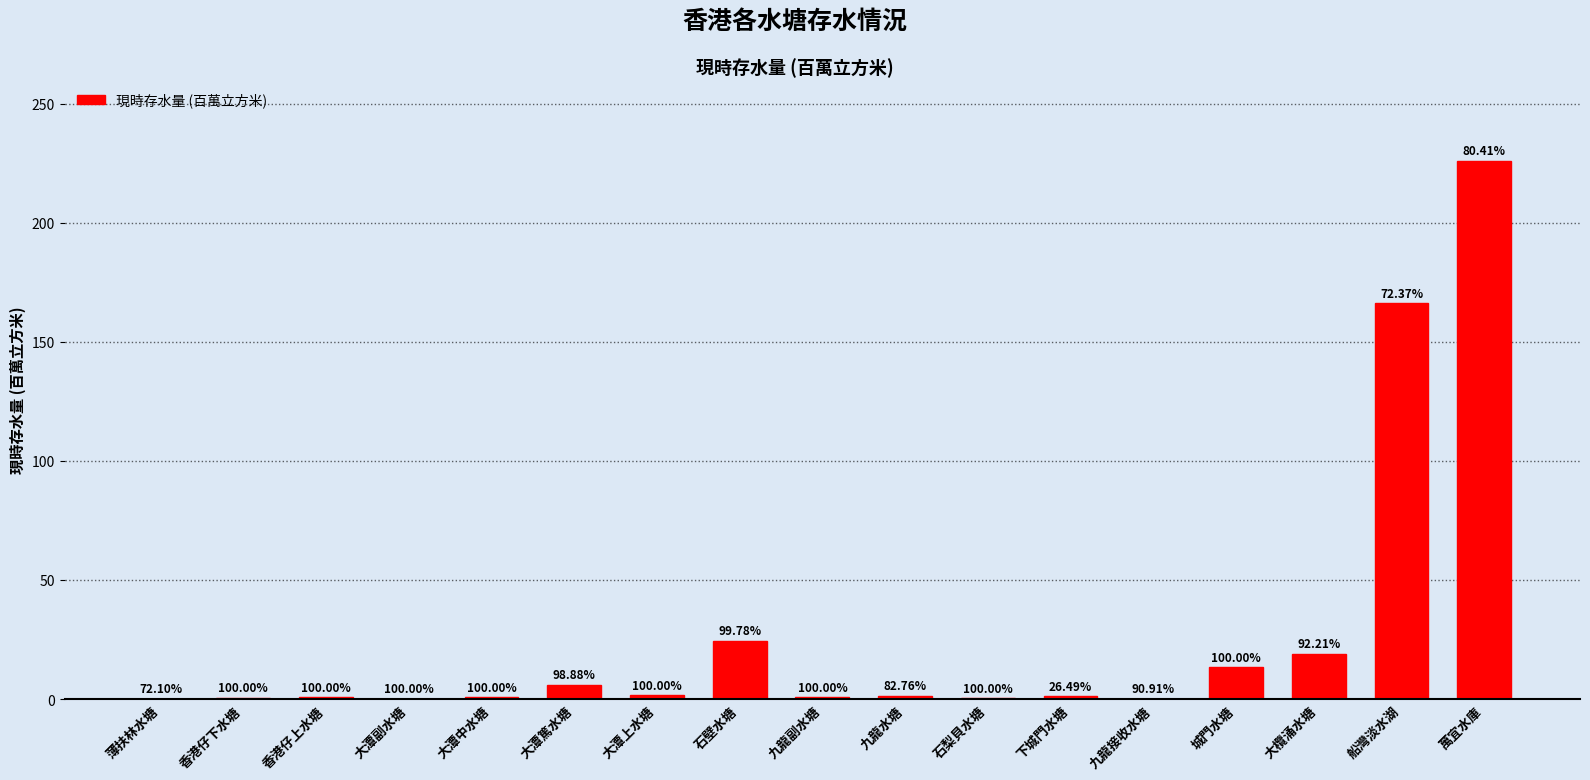

What is the label of the 14th bar from the right?

大潭副水塘